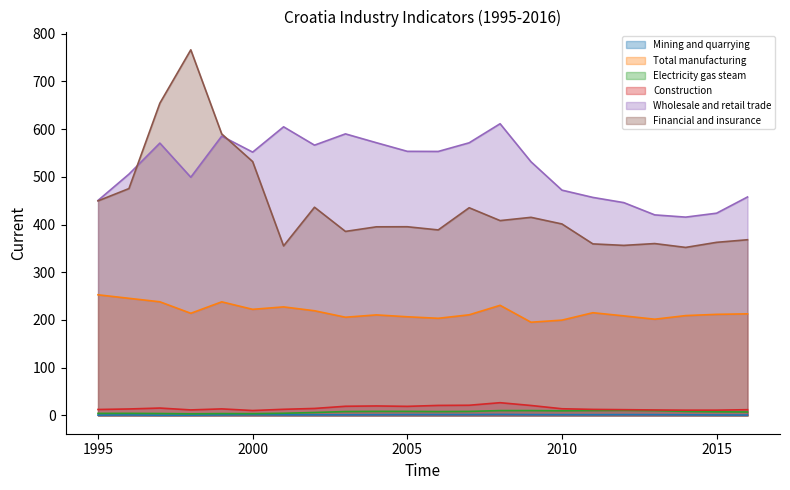

Which has a higher value, 2000 or 2001?

2000